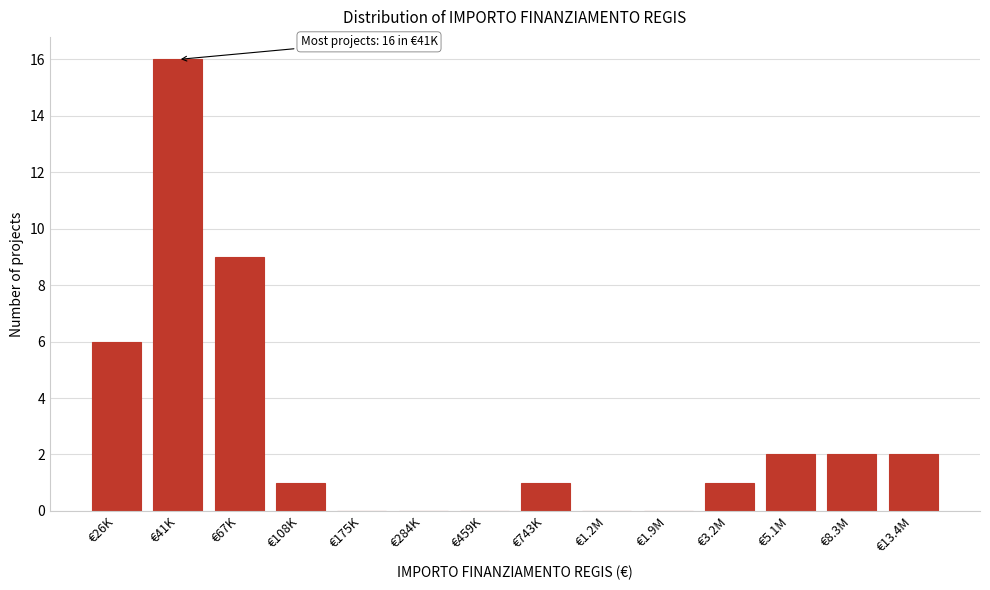

Reading left to right, extract all data points from this chart.

€26K=6	€41K=16	€67K=9	€108K=1	€175K=0	€284K=0	€459K=0	€743K=1	€1.2M=0	€1.9M=0	€3.2M=1	€5.1M=2	€8.3M=2	€13.4M=2